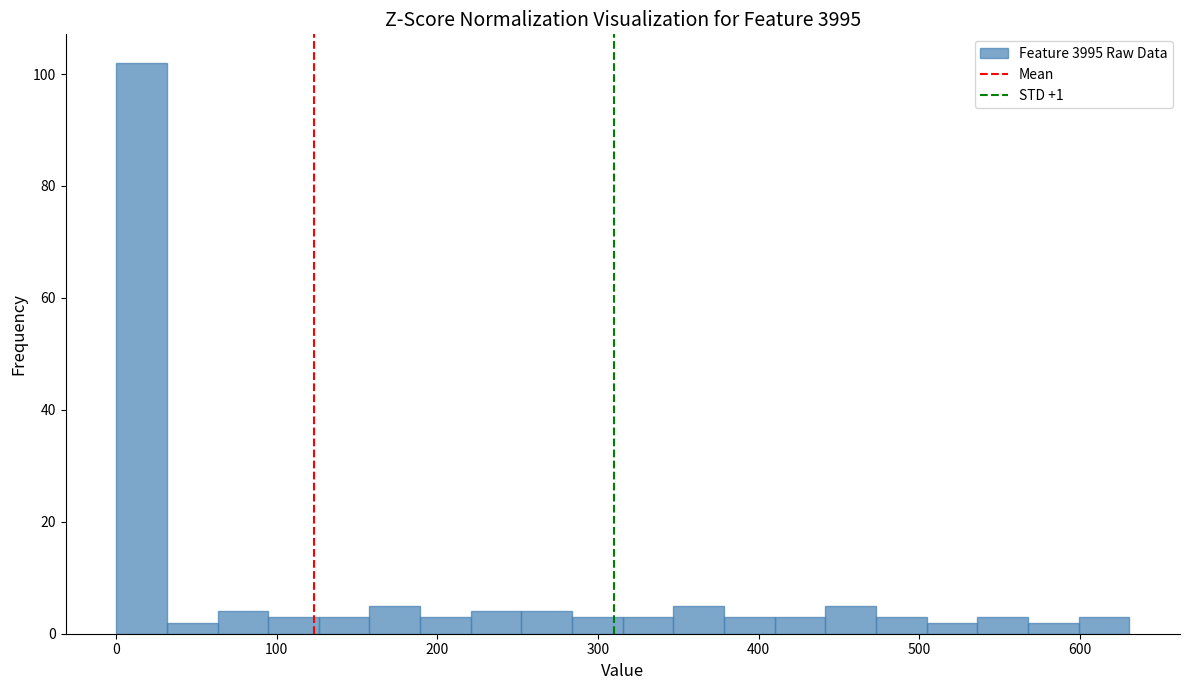

Read against the x-axis, roughly where is the centre of the tallest bar?

20